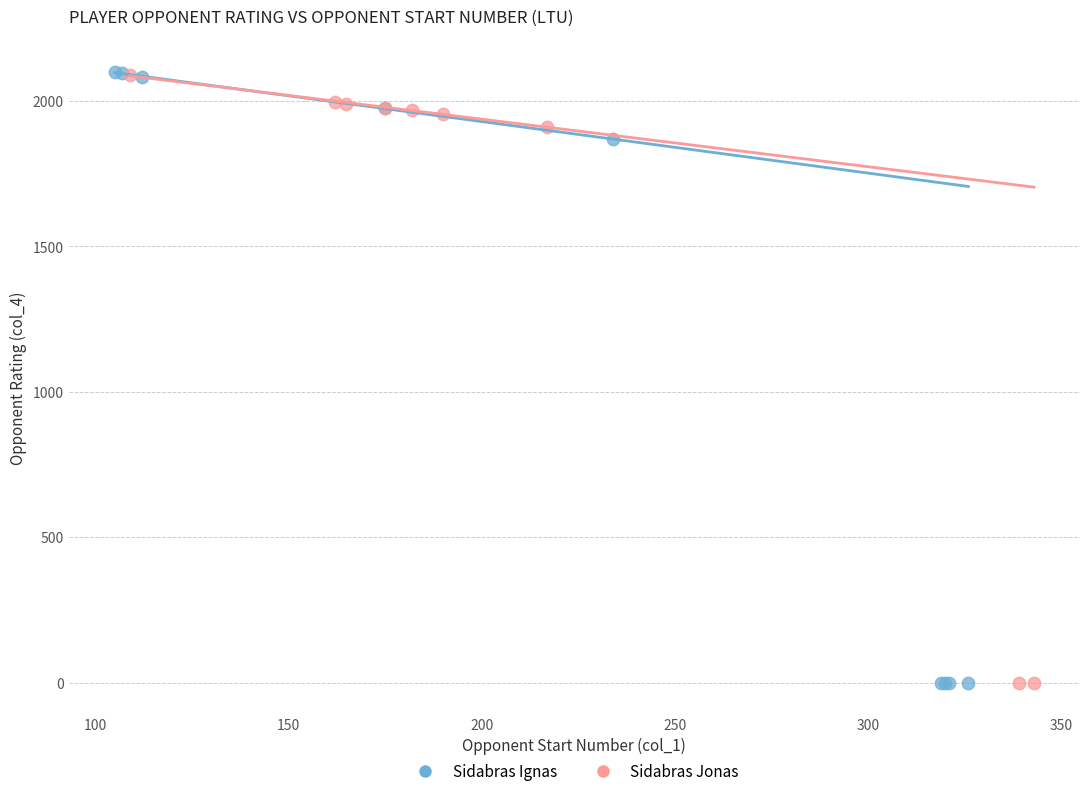

Which series has the largest Y range (max minus min)?

Sidabras Ignas